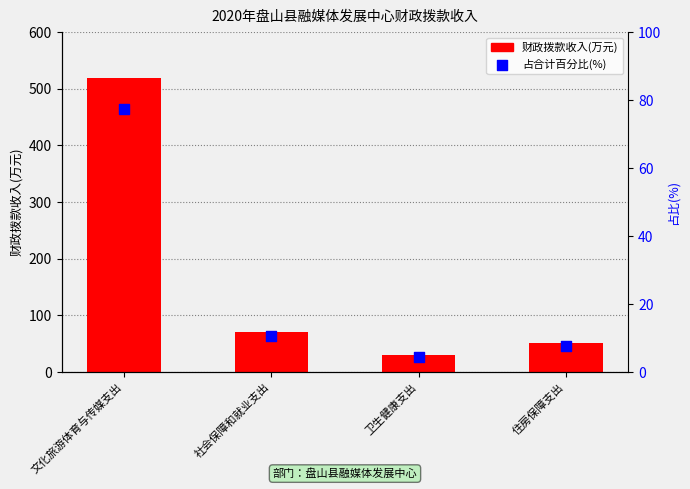

Which series has the largest Y range (max minus min)?

财政拨款收入(万元)